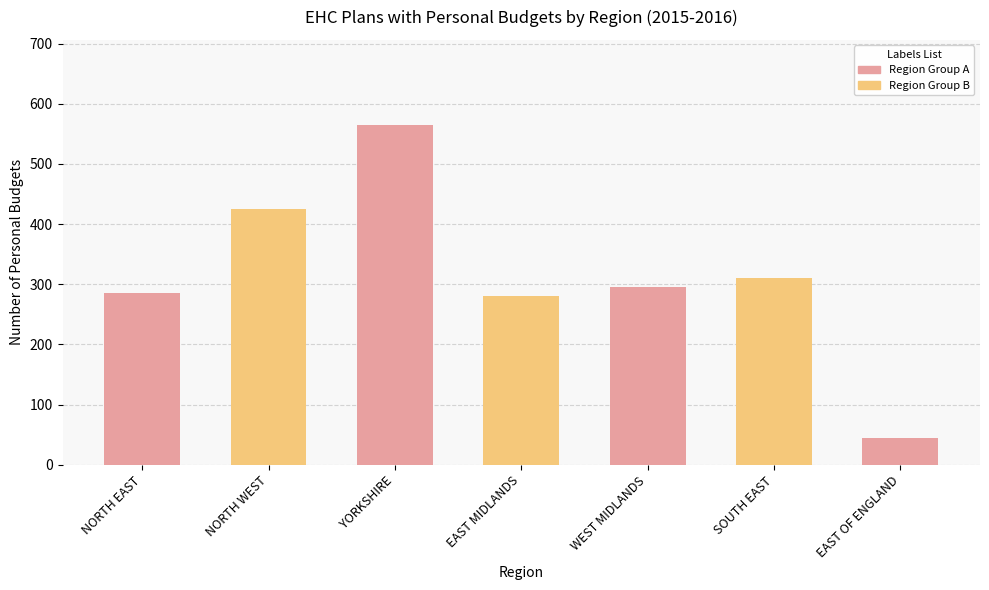

Reading left to right, transcribe all the data shown in this chart.

285	425	565	280	295	310	45